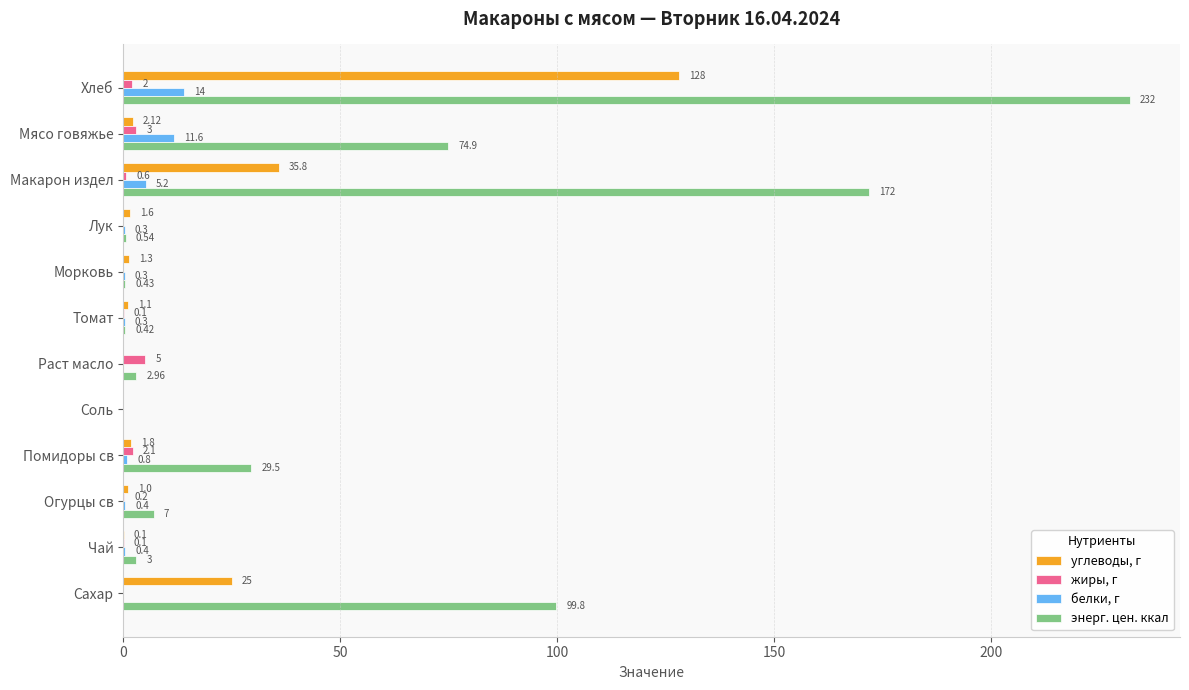

Which series has the largest total across all categories?

энерг. цен. ккал